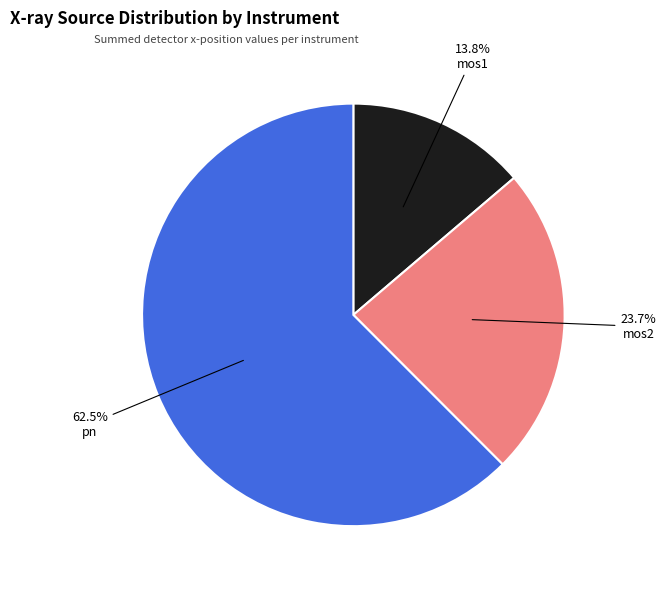

Is there any slice that represents more than half of the pie?

Yes